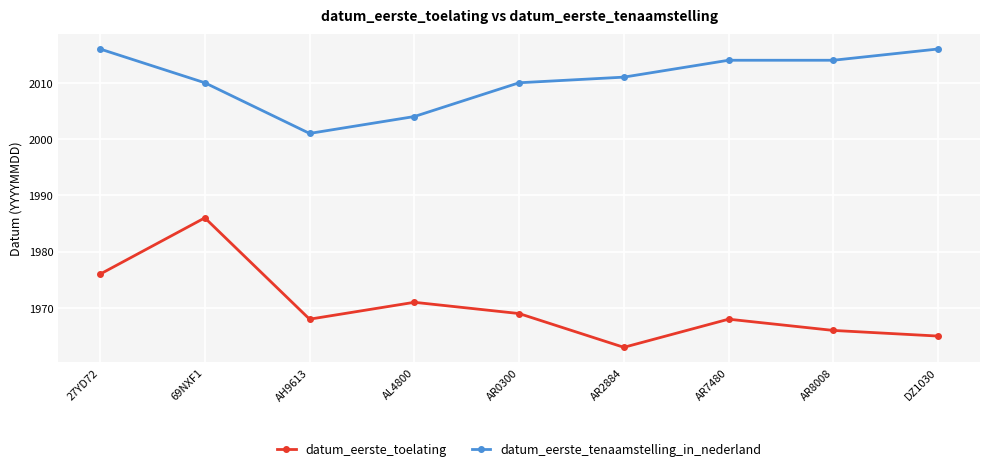

True or false: datum_eerste_tenaamstelling_in_nederland and datum_eerste_toelating intersect in this chart.

False